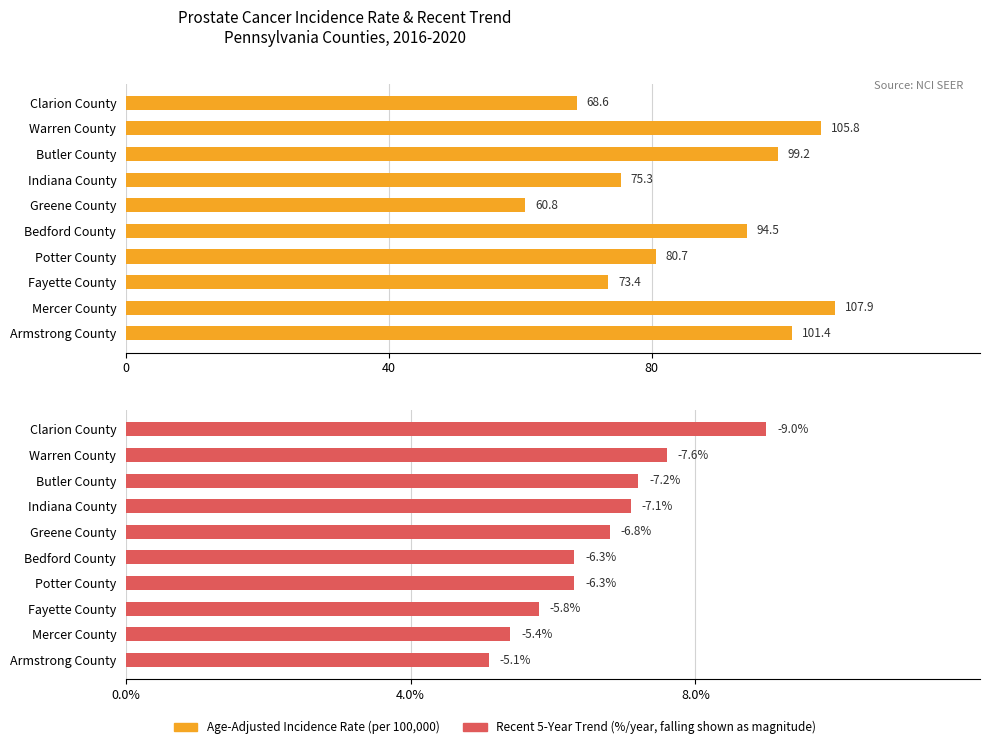

Which series has the largest total across all categories?

Age-Adjusted Incidence Rate